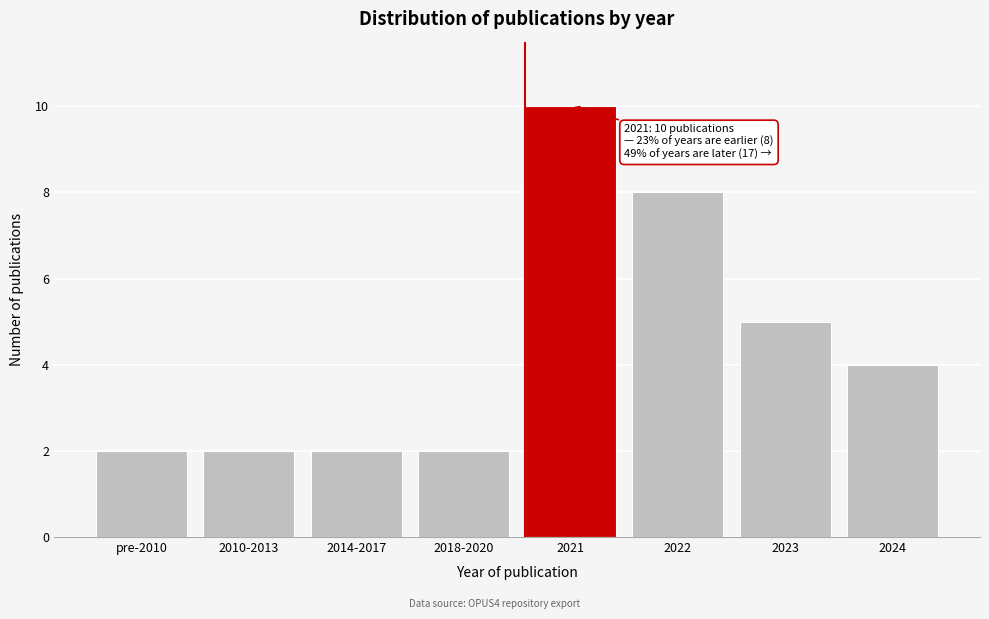

Reading right to left, extract all data points from this chart.

2024=4	2023=5	2022=8	2021=10	2018-2020=2	2014-2017=2	2010-2013=2	pre-2010=2